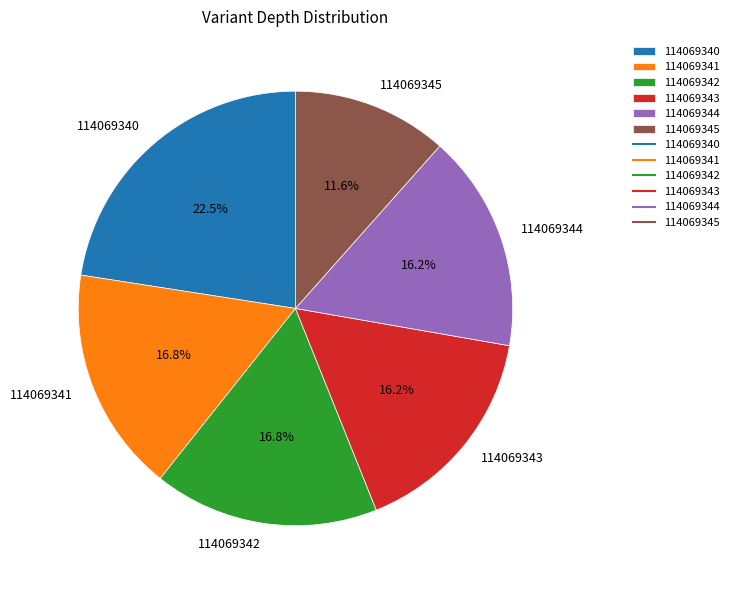

Is it true that 114069341 is 2% of the pie?

False